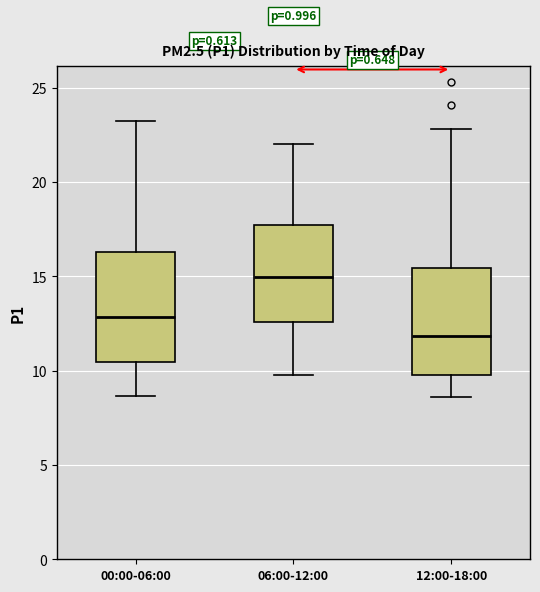

Reading left to right, transcribe this box plot: for each box, give where its median line is, the range the box spans, and where its two whiskers end, as read against the y-axis. The values are not printed on the chart, so give them approximately, as read against the axis.

00:00-06:00: median 13.0, box 10.5 to 16.5, whiskers 8.5 to 23.0
06:00-12:00: median 15.0, box 12.5 to 17.5, whiskers 10.0 to 22.0
12:00-18:00: median 12.0, box 10.0 to 15.5, whiskers 8.5 to 23.0